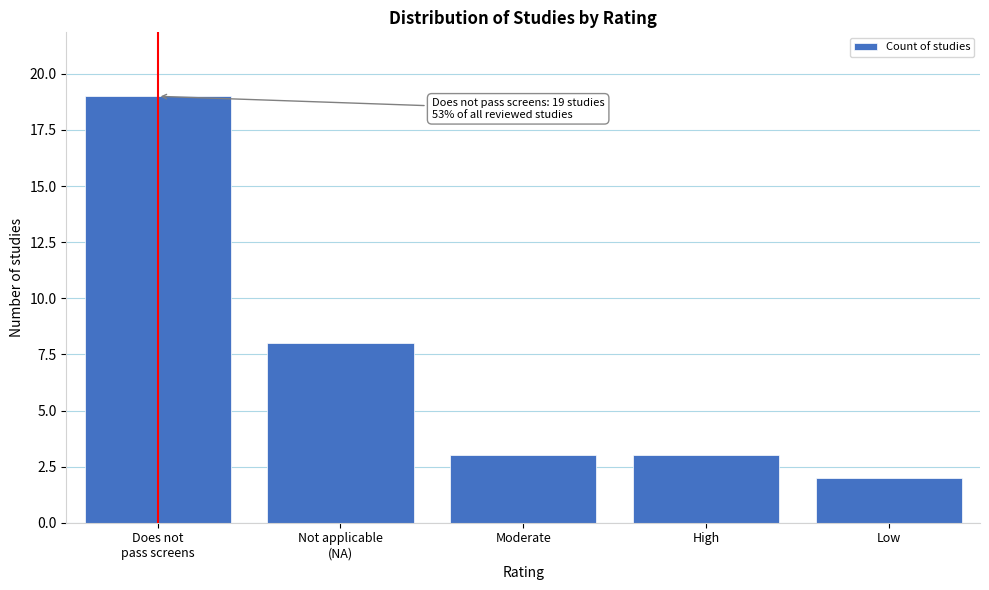

Reading left to right, list all the values displayed in this chart.

19	8	3	3	2